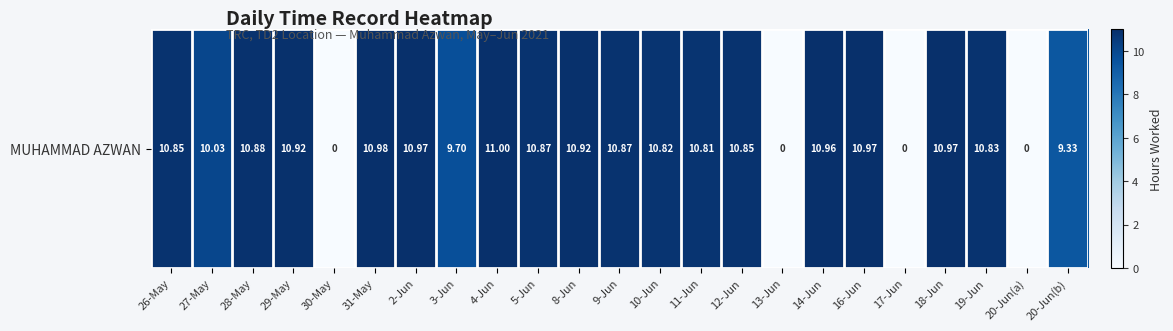

Which has a higher value, 29-May or 19-Jun?

29-May